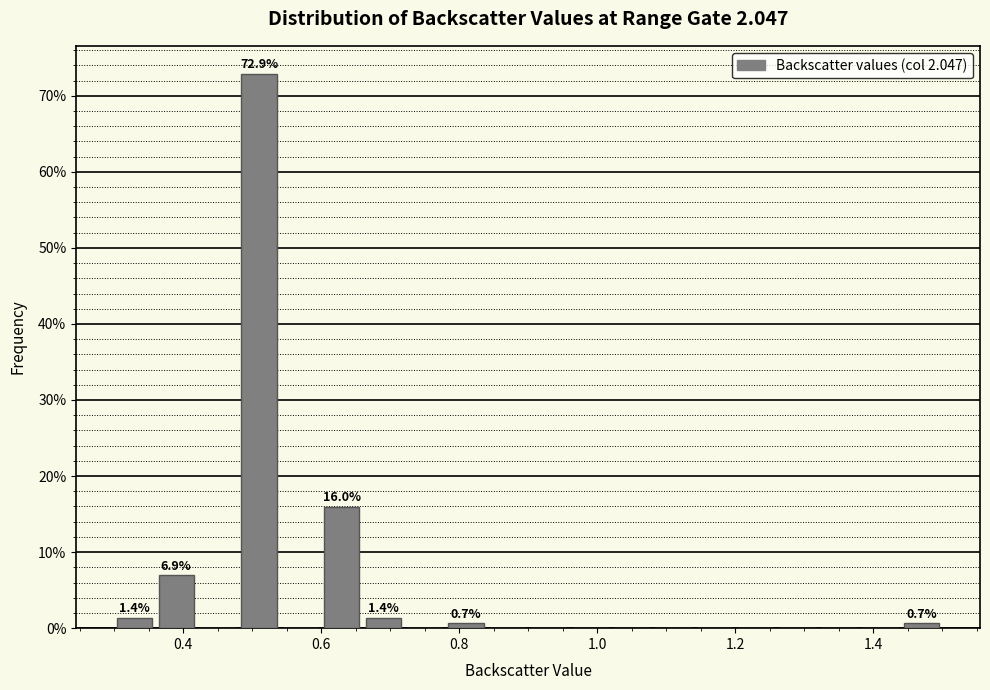

Around what value on the x-axis is the tallest bar? Give the approximate position of its centre, as read against the axis.

0.52